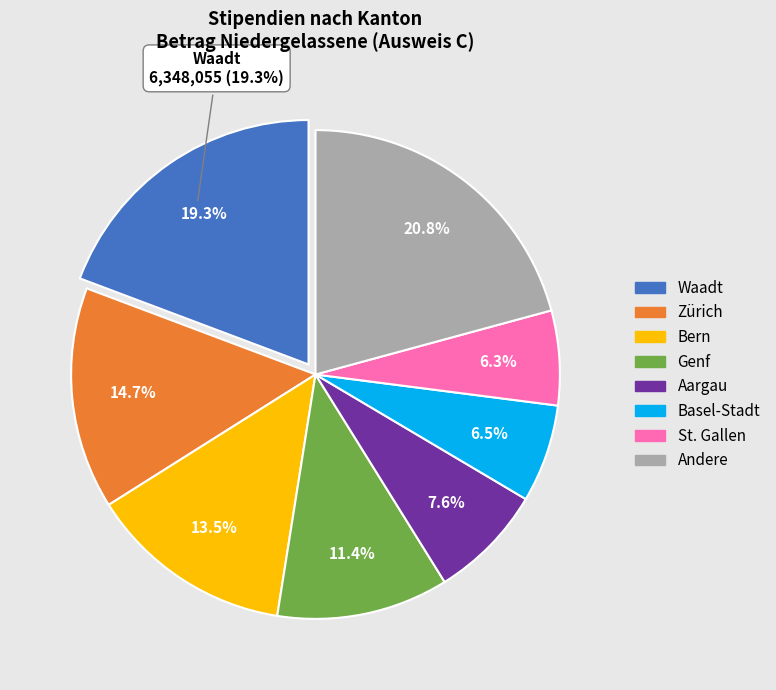

The St. Gallen slice represents 1% of the pie. True or false?

False